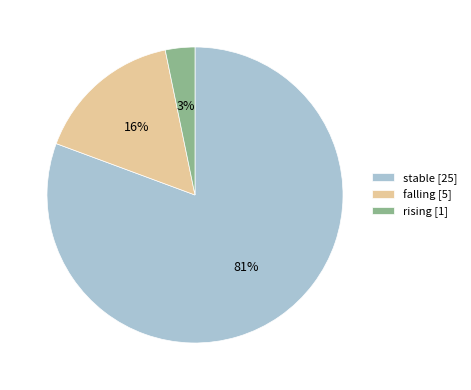

To the nearest percent, what percentage of the pie is rising [1]?

3%